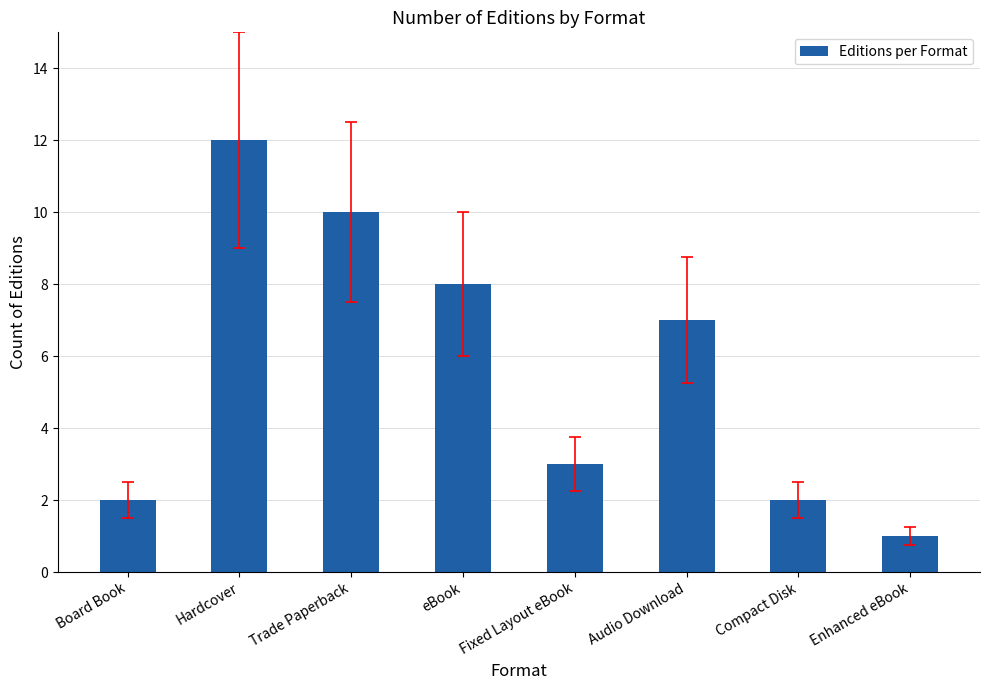

What is the label of the 8th bar from the right?

Board Book